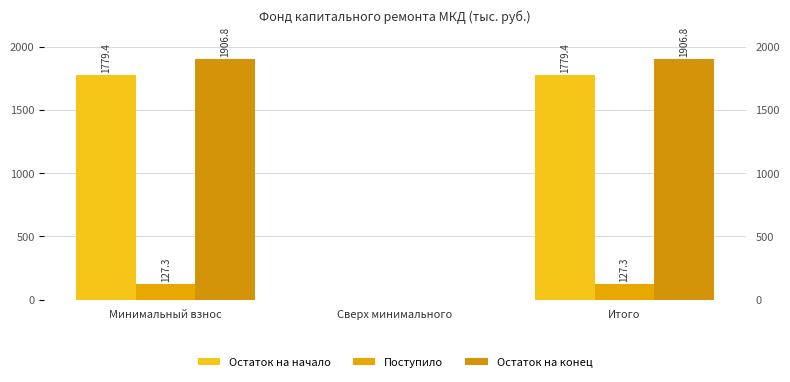

Reading left to right, extract all data points from this chart.

Остаток на начало: Минимальный взнос=1779.4	Сверх минимального=0.0	Итого=1779.4
Поступило: Минимальный взнос=127.3	Сверх минимального=0.0	Итого=127.3
Остаток на конец: Минимальный взнос=1906.8	Сверх минимального=0.0	Итого=1906.8